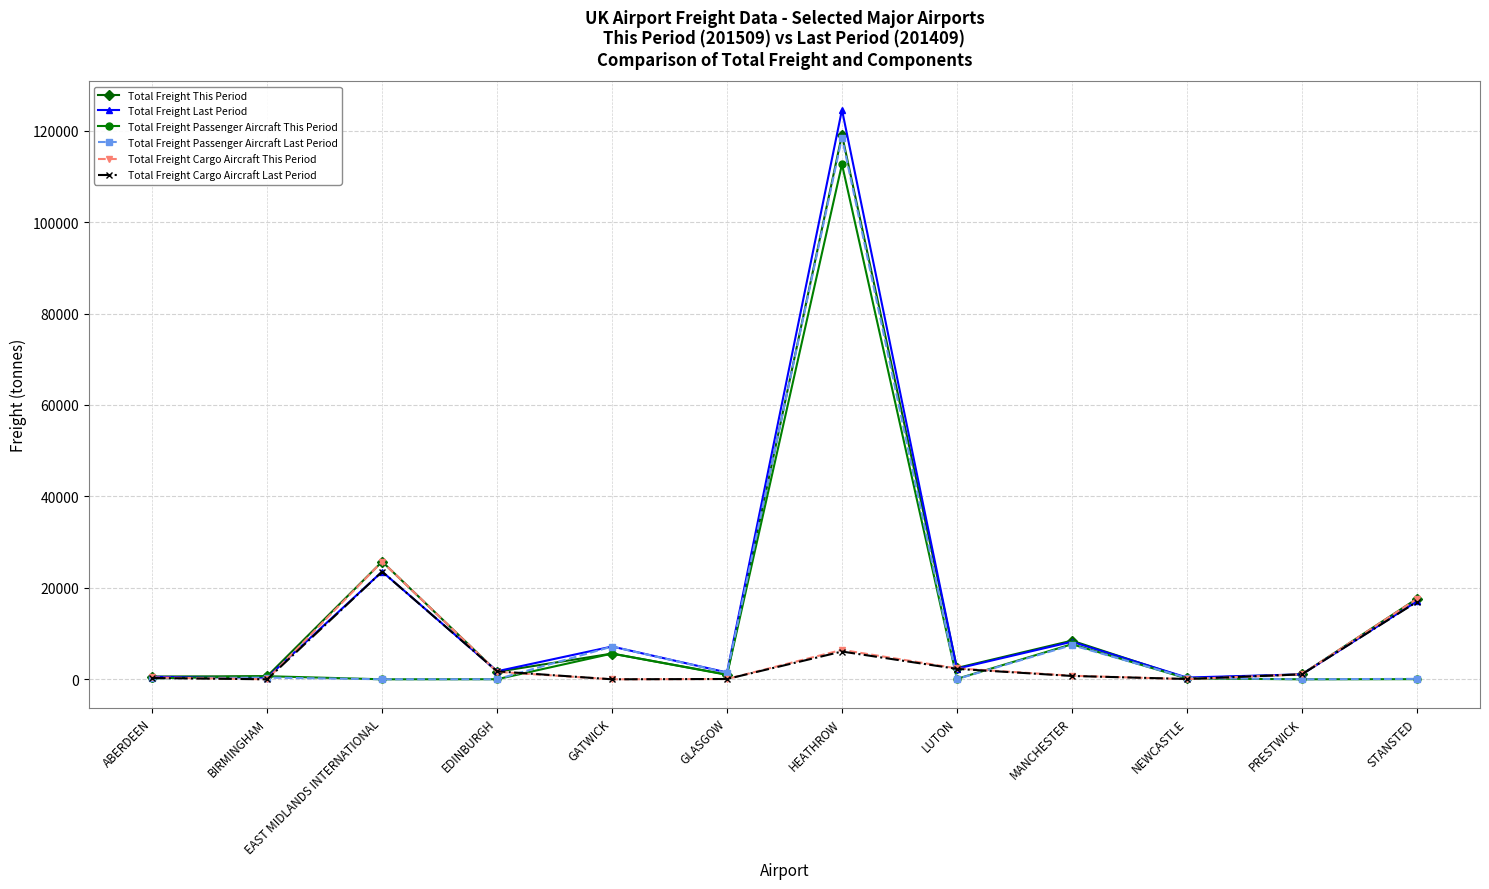

The Total Freight Cargo Aircraft Last Period series shows 0.0 at BIRMINGHAM. True or false?

True